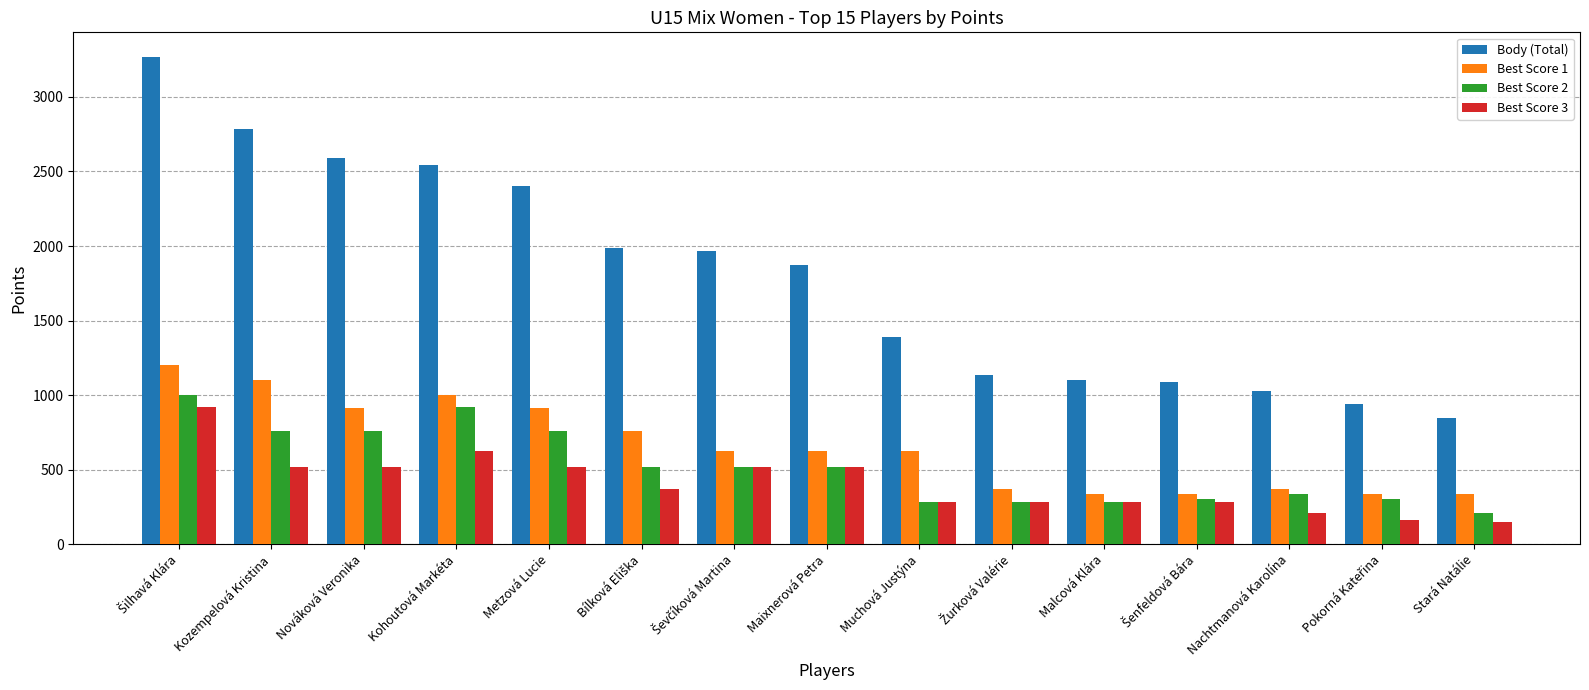

What is the label of the 8th bar from the left?

Maixnerová Petra